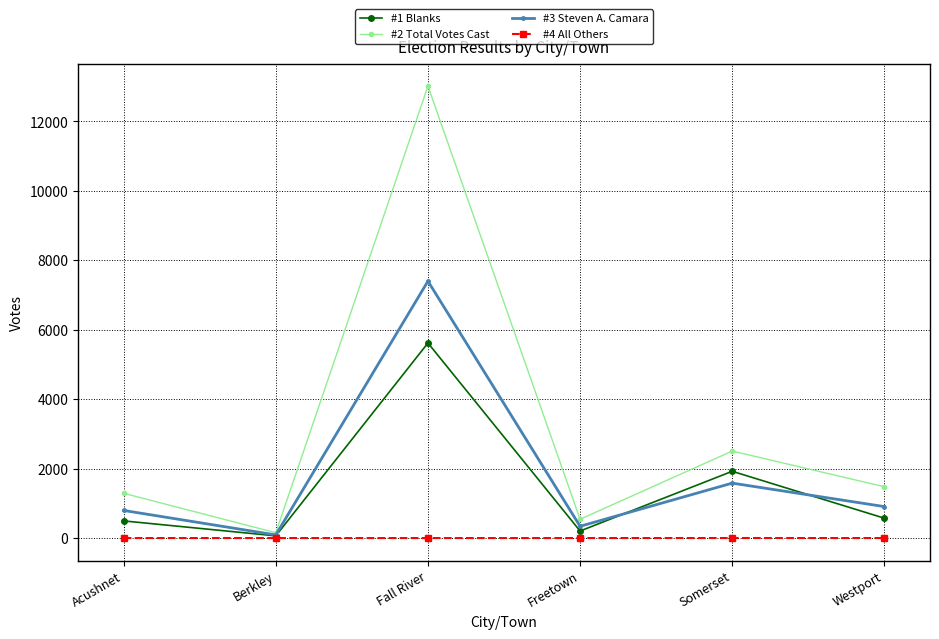

Where is #3 Steven A. Camara nearest to the value 3744?

Somerset